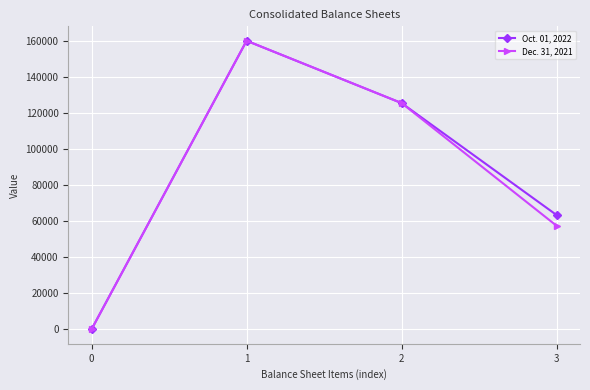

What is the greatest value displayed?

160000